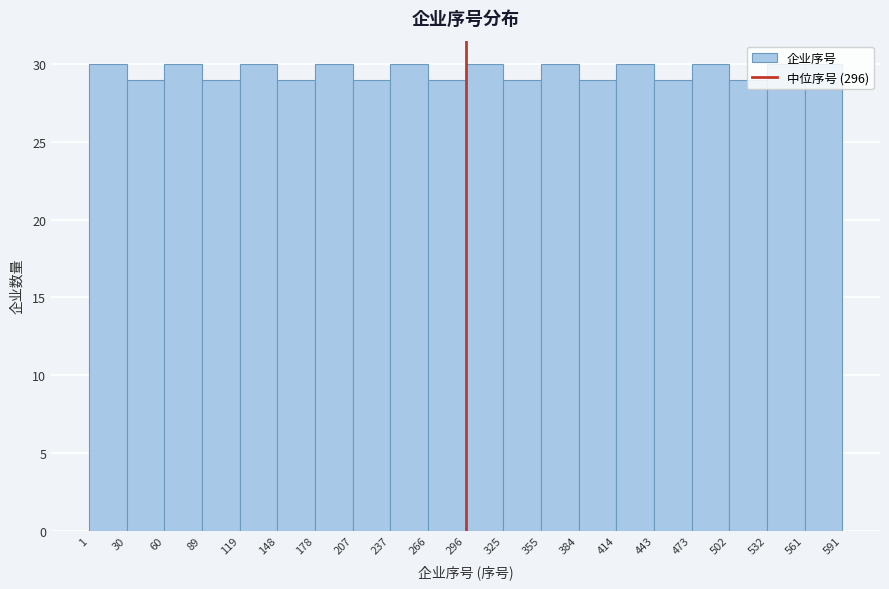

Reading left to right, list every bar in this chart as the range it spans on the x-axis followed by its height. The values are not printed on the chart, so give them approximately, as read against the axis.

1 to 30: 30
30 to 60: 29
60 to 89: 30
89 to 119: 29
119 to 148: 30
148 to 178: 29
178 to 207: 30
207 to 237: 29
237 to 266: 30
266 to 296: 29
296 to 325: 30
325 to 355: 29
355 to 384: 30
384 to 414: 29
414 to 443: 30
443 to 473: 29
473 to 502: 30
502 to 532: 29
532 to 561: 30
561 to 591: 30